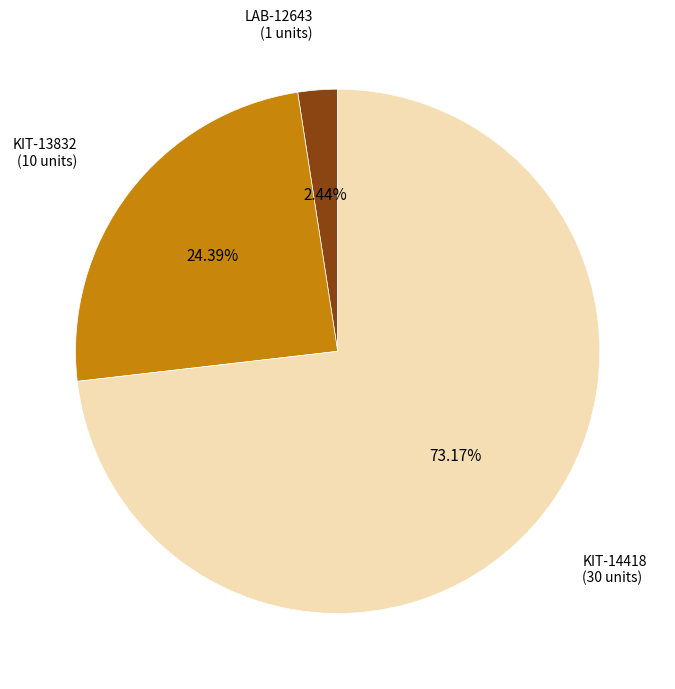

How much of the chart is everything except LAB-12643?

97.6%